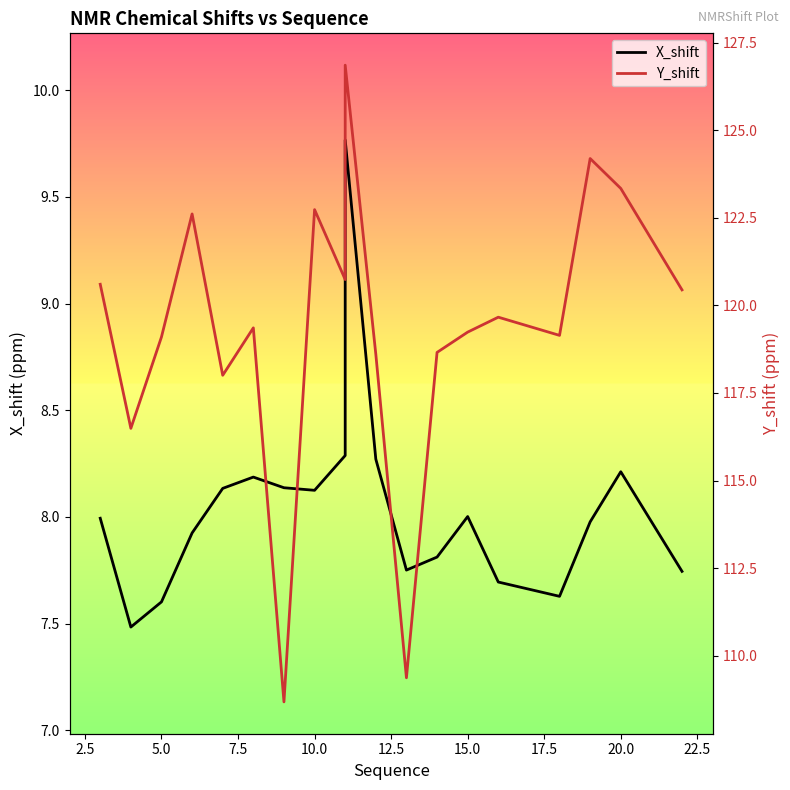

What are all the series names shown in the legend?

X_shift, Y_shift